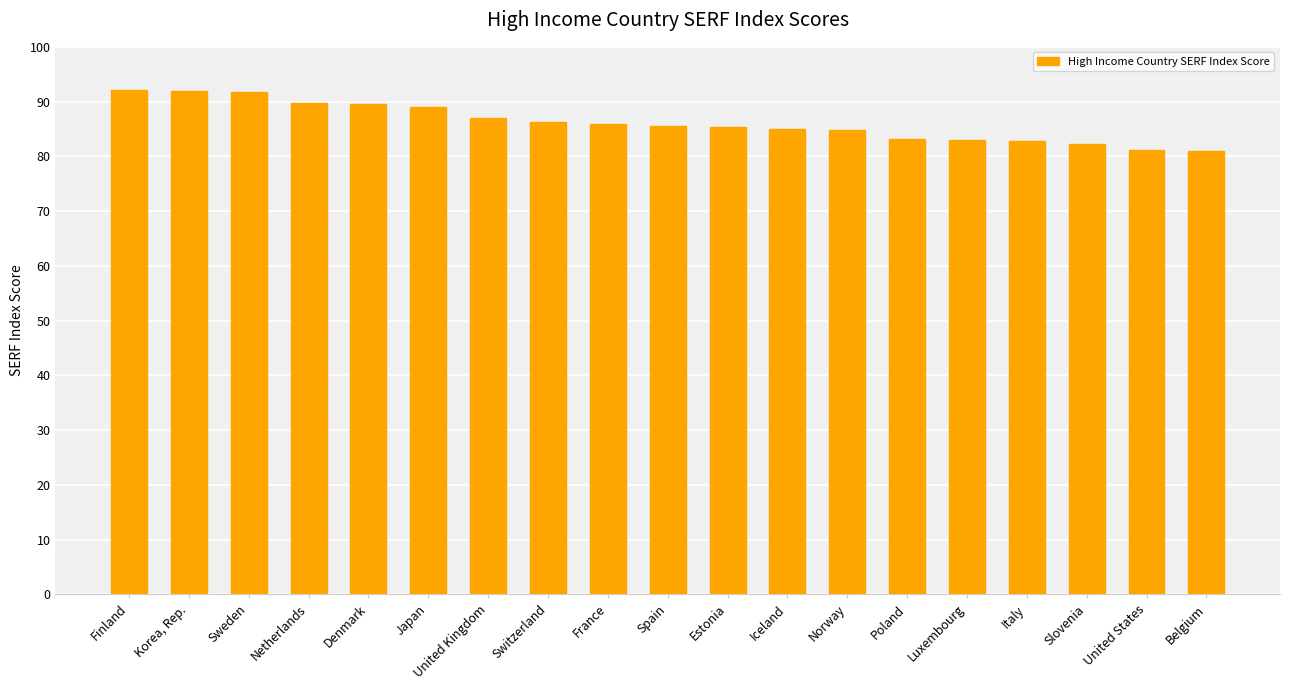

Rank the categories by value from lowest to highest.

Belgium, United States, Slovenia, Italy, Luxembourg, Poland, Norway, Iceland, Estonia, Spain, France, Switzerland, United Kingdom, Japan, Denmark, Netherlands, Sweden, Korea, Rep., Finland